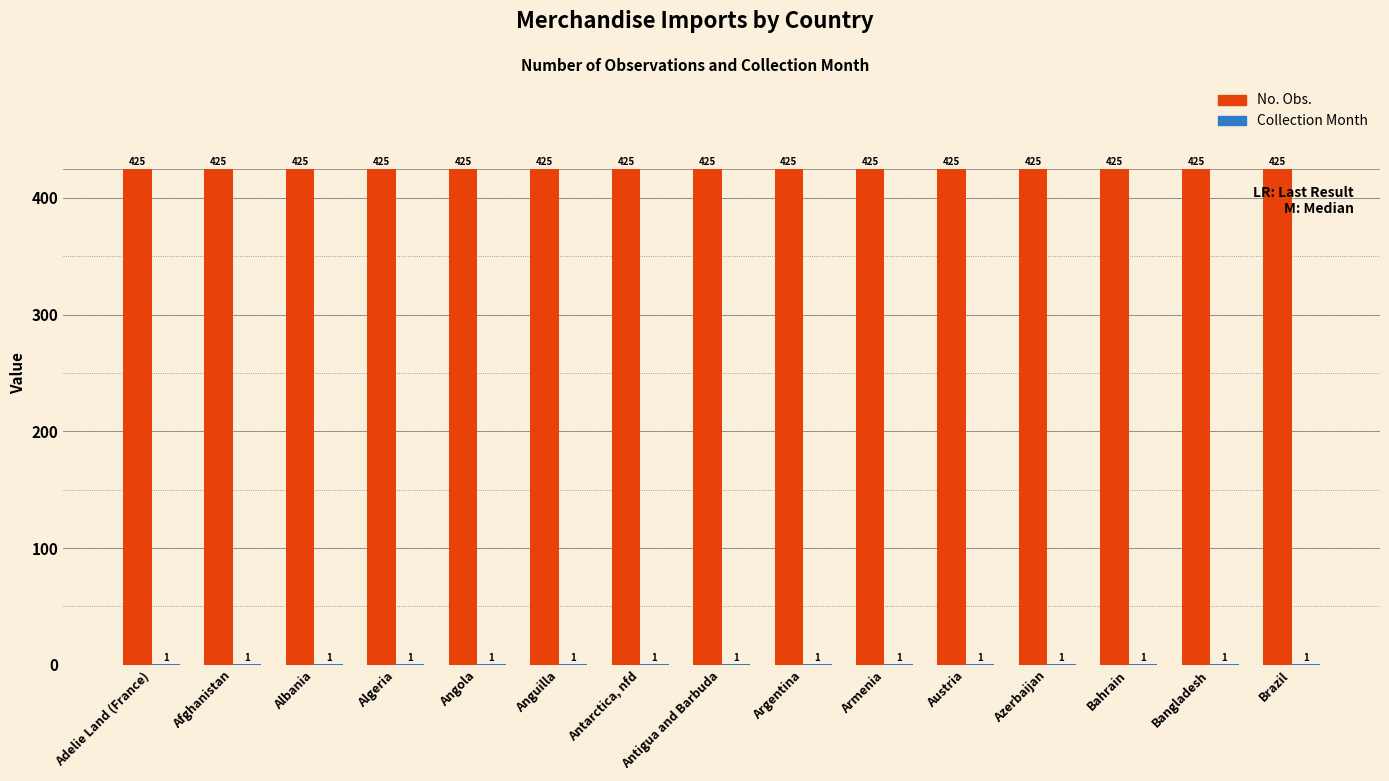

What is the maximum value shown in the chart?

425